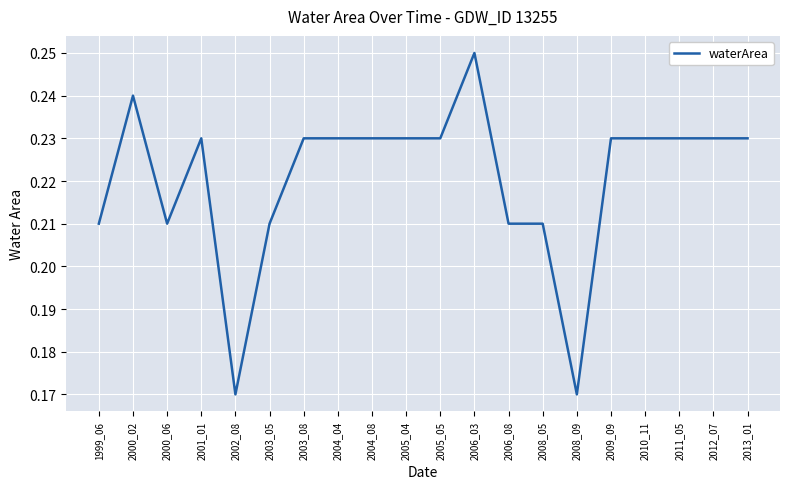

Which label corresponds to the largest value in the chart?

2006_03